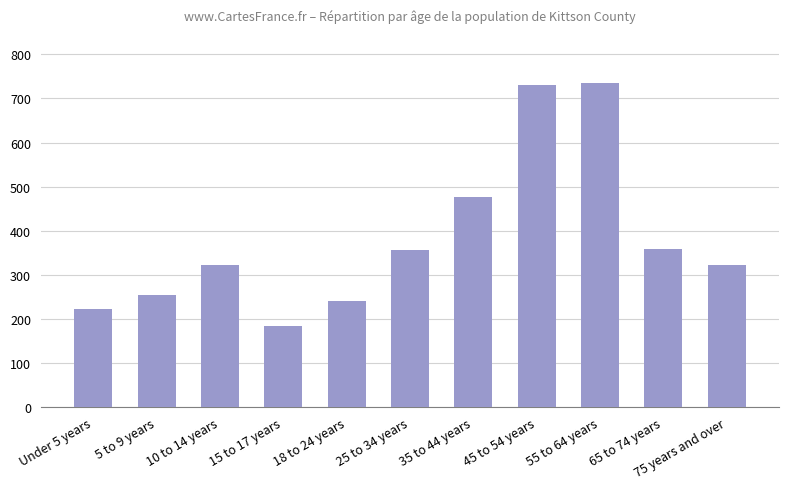

How many bars are there in total?

11